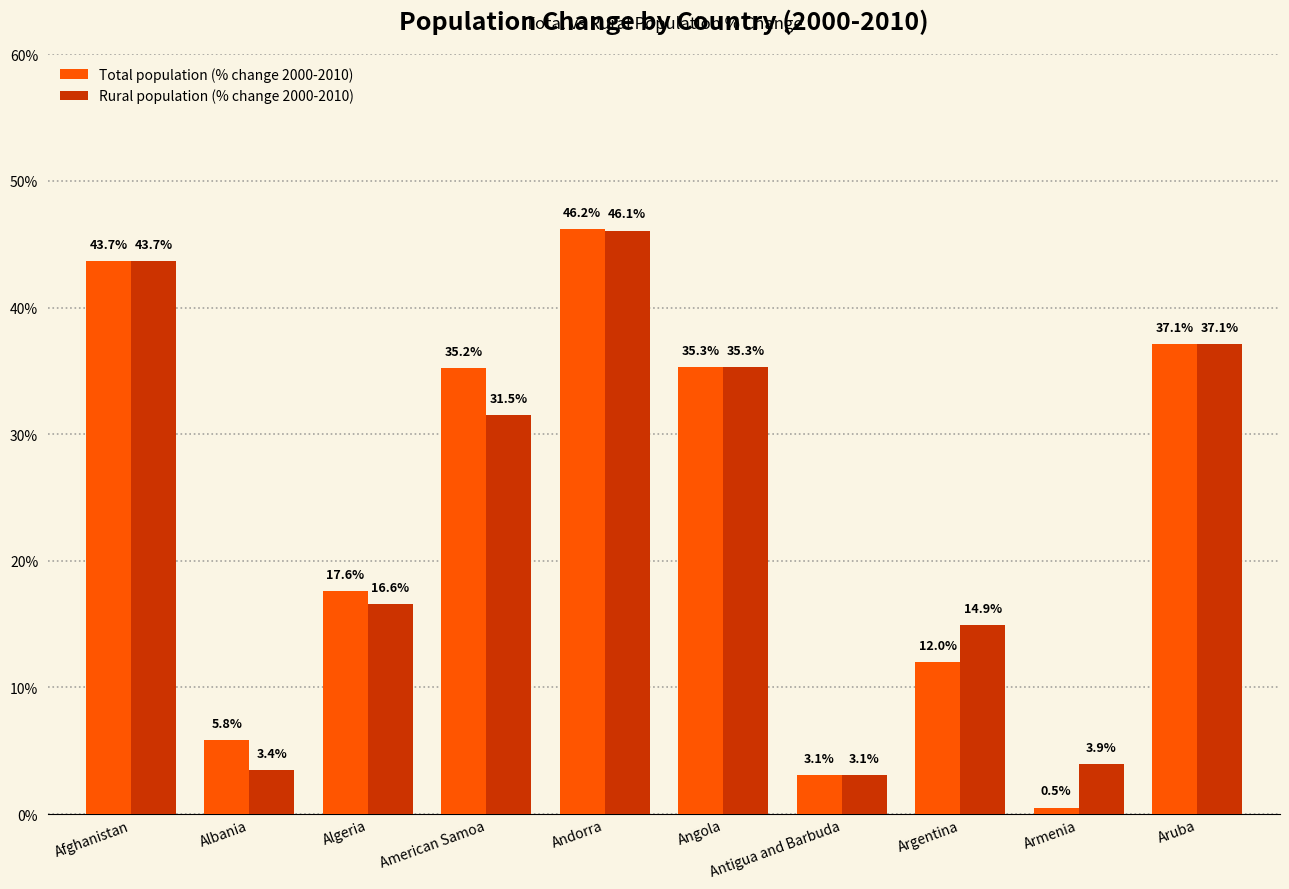

Reading right to left, transcribe all the data shown in this chart.

Total population (% change 2000-2010): 0.4	0.0	0.1	0.0	0.4	0.5	0.4	0.2	0.1	0.4
Rural population (% change 2000-2010): 0.4	0.0	0.1	0.0	0.4	0.5	0.3	0.2	0.0	0.4